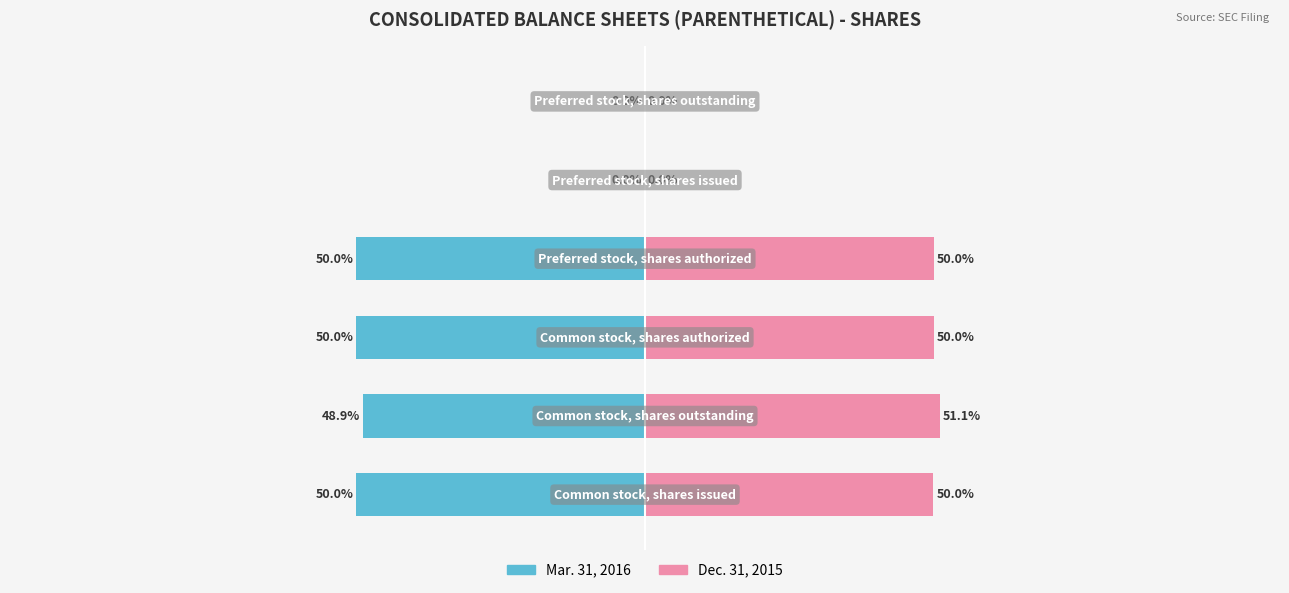

How many data points does each series have?

6